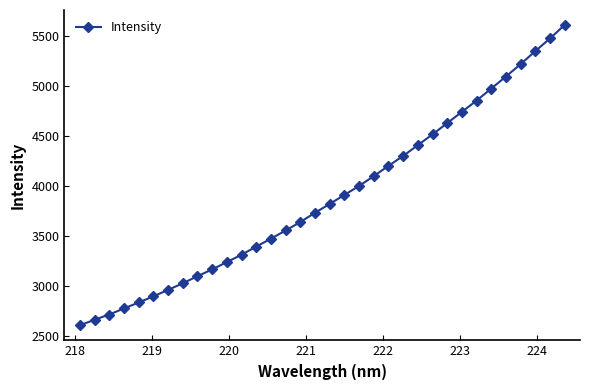

How many lines are shown in the chart?

1